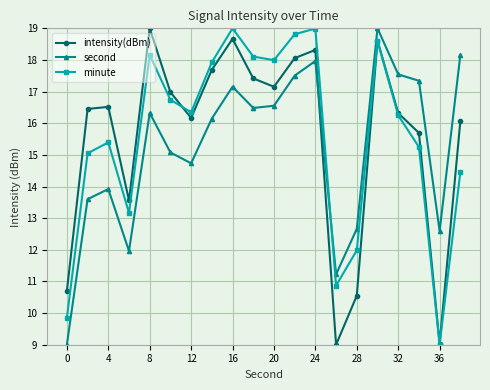

Is this an area chart (filled region under the line)?

No